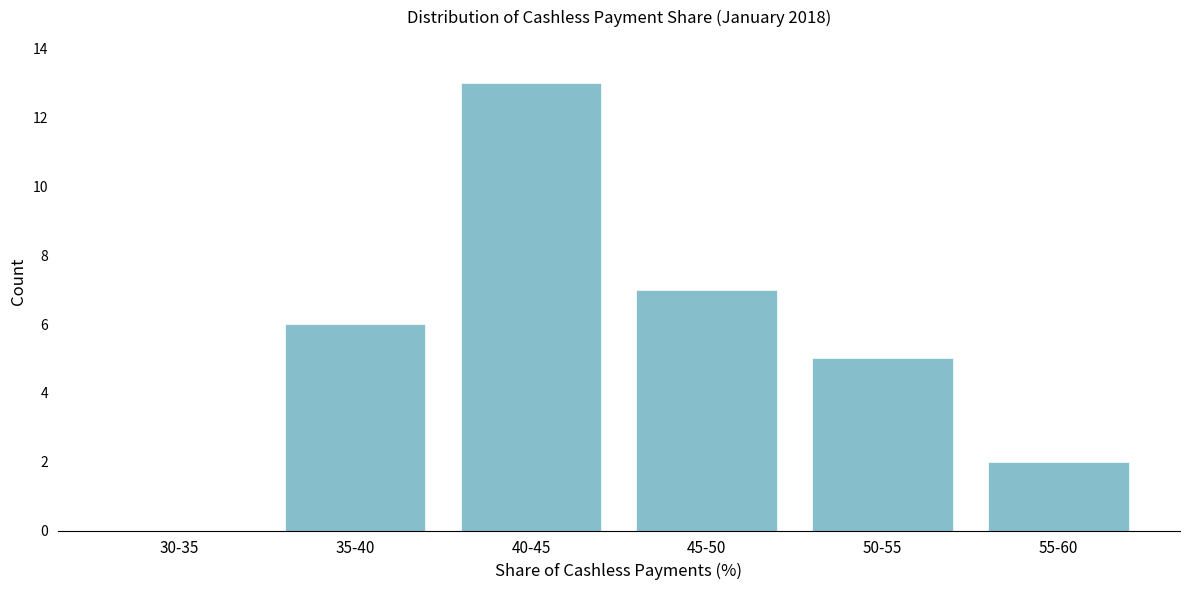

Reading right to left, what are all the values shown in this chart?

55-60=2	50-55=5	45-50=7	40-45=13	35-40=6	30-35=0